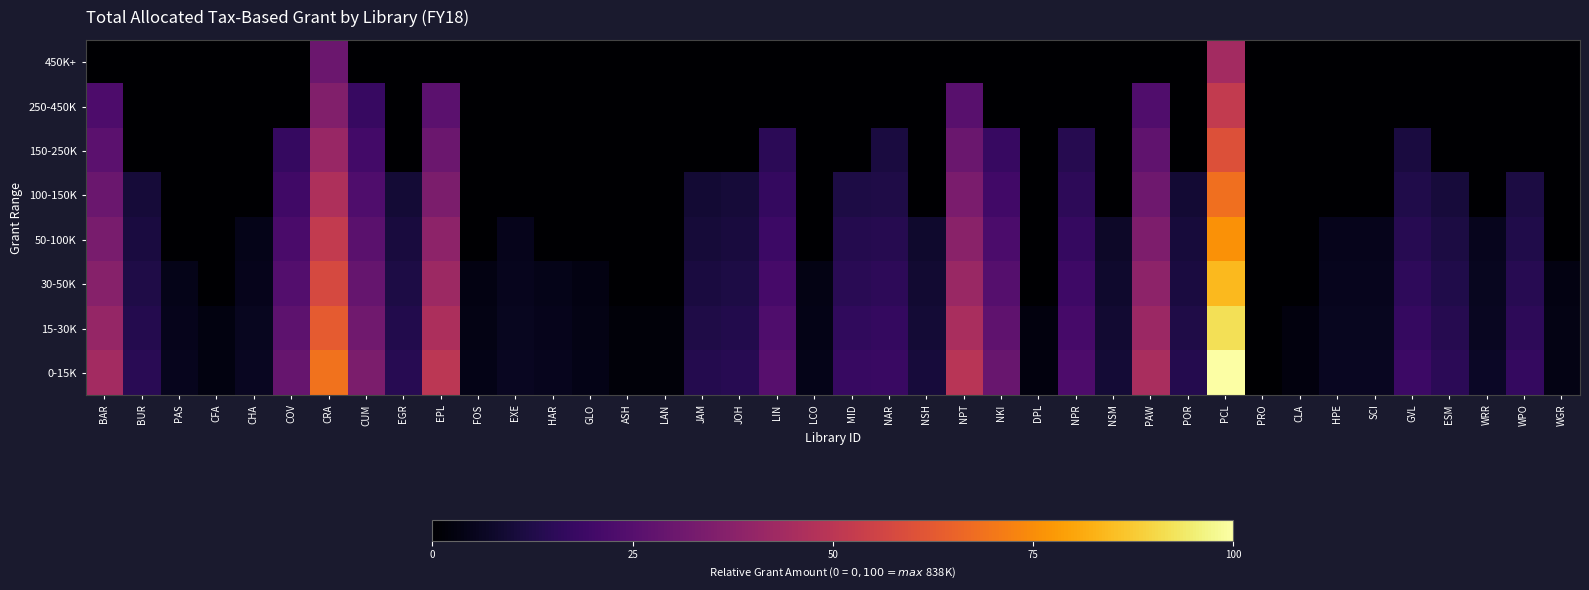

Rank the series by their maximum value, from highest to lowest.

0-15K, 15-30K, 30-50K, 50-100K, 100-150K, 150-250K, 250-450K, 450K+